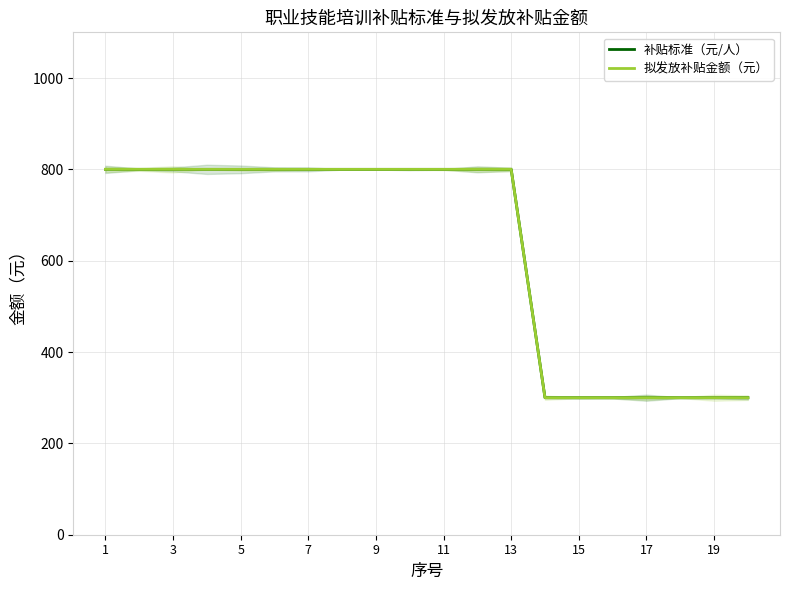

Is it true that 补贴标准（元/人） equals 500 at 18?

False